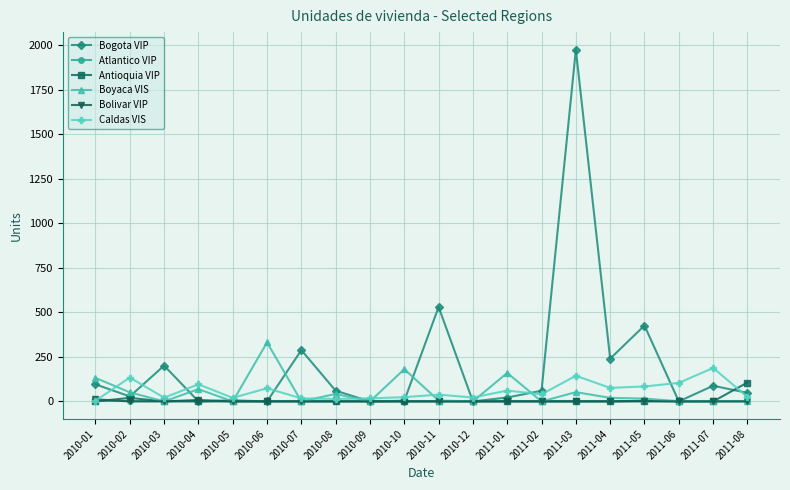

What is the difference between the second highest and second lowest values in the Bolivar VIP series?

8